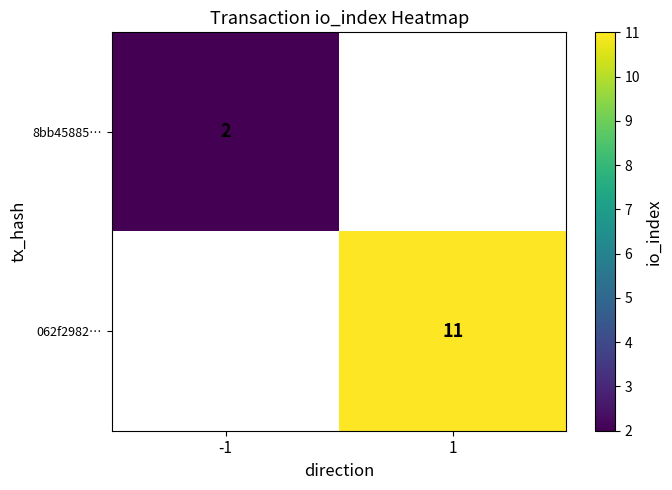

Is the value of 8bb45885… at -1 greater than the value of 062f2982… at 1?

No